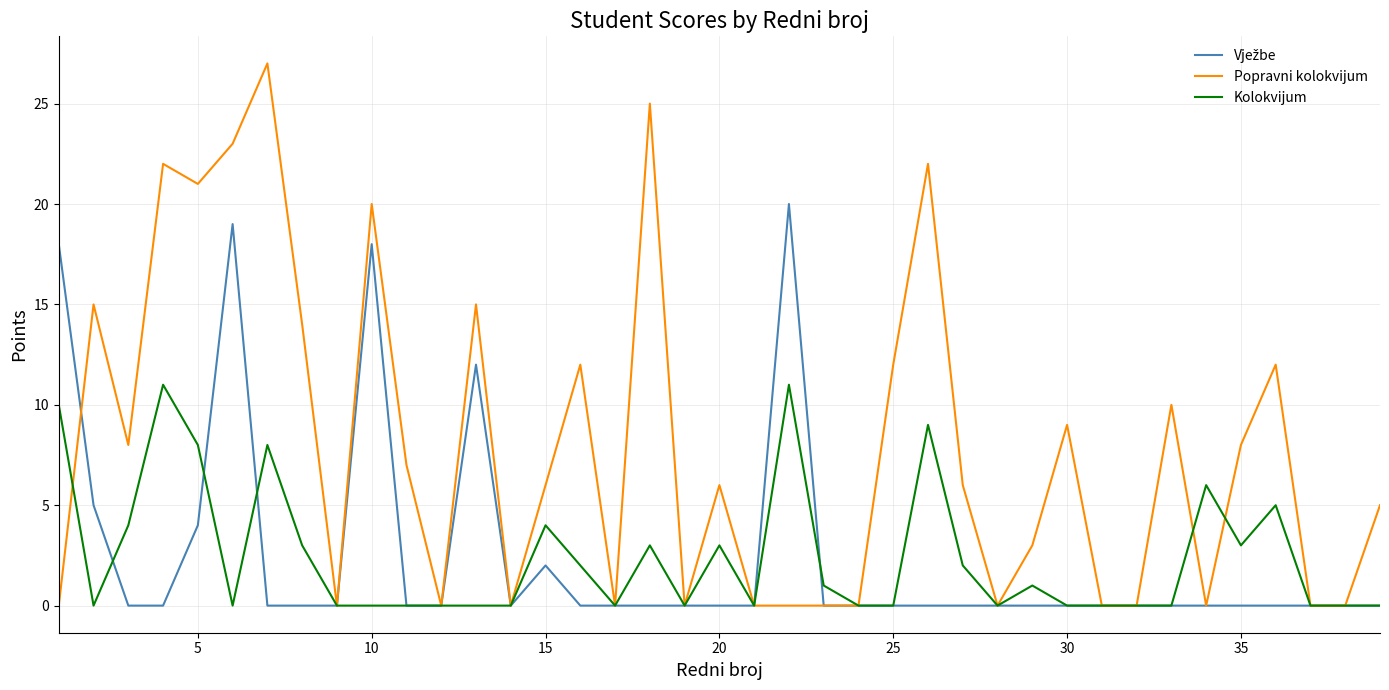

Which series has the widest spread of values?

Popravni kolokvijum